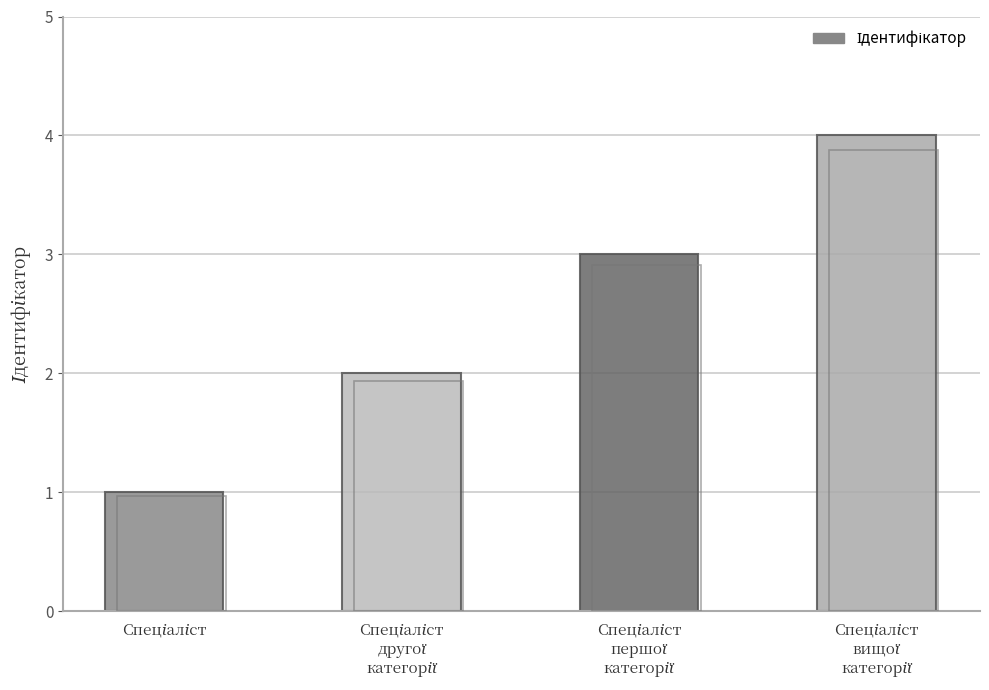

Rank the categories by value from highest to lowest.

Спеціаліст вищої категорії, Спеціаліст першої категорії, Спеціаліст другої категорії, Спеціаліст